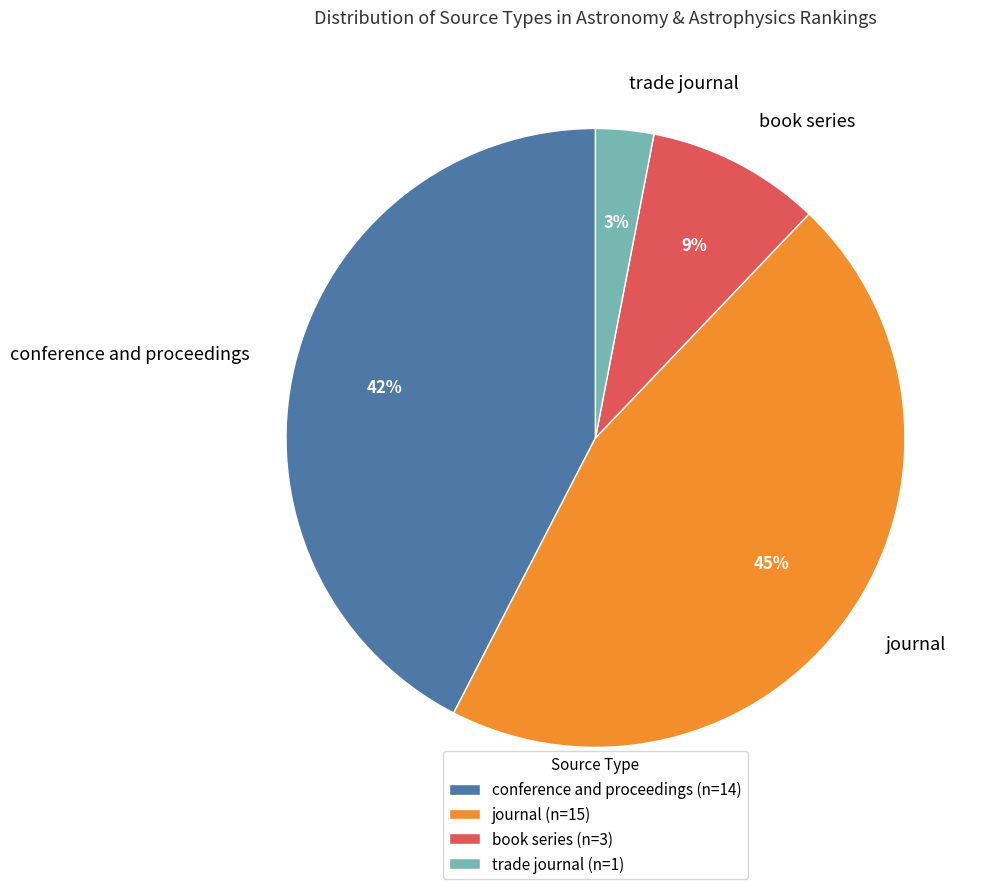

Does trade journal account for over 50% of the chart?

No